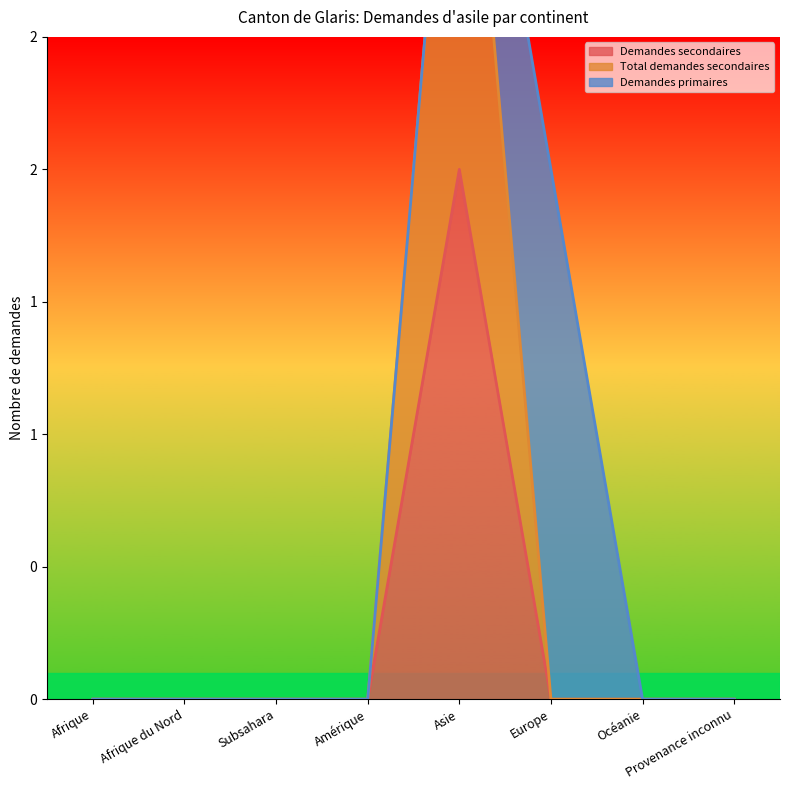

What is the label of the 1st point from the left?

Afrique